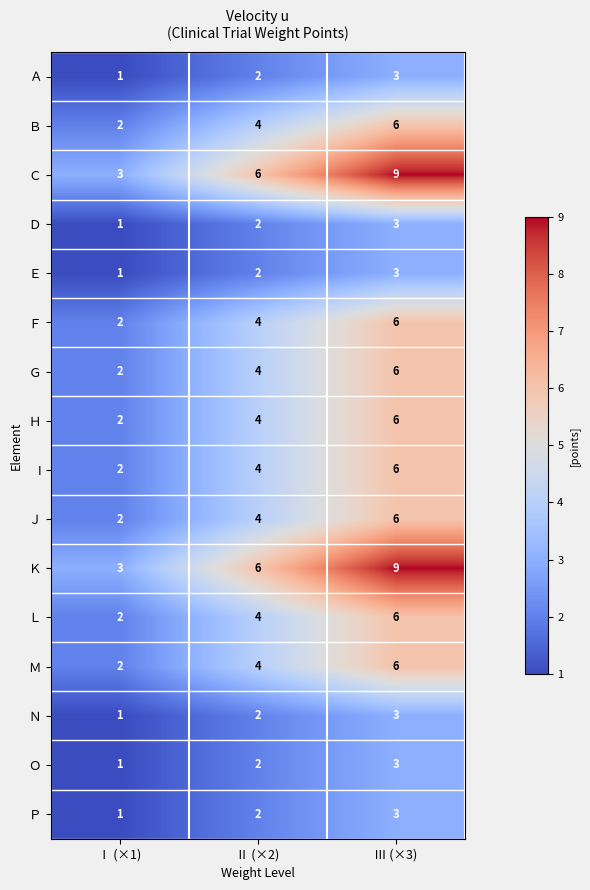

What is the sum of the I values at Ⅲ (×3) and Ⅱ (×2)?

10